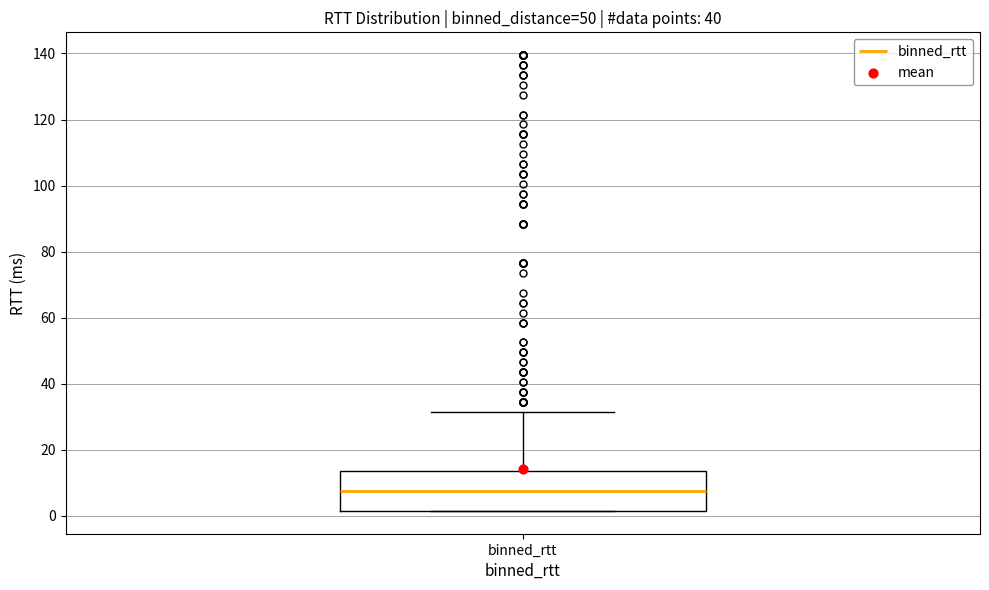

Read this box plot against the y-axis: the position of the median line, the range covered by the box, and the ends of both whiskers. The values are not printed on the chart, so give them approximately, as read against the axis.

median 8, box 2 to 14, whiskers 2 to 32